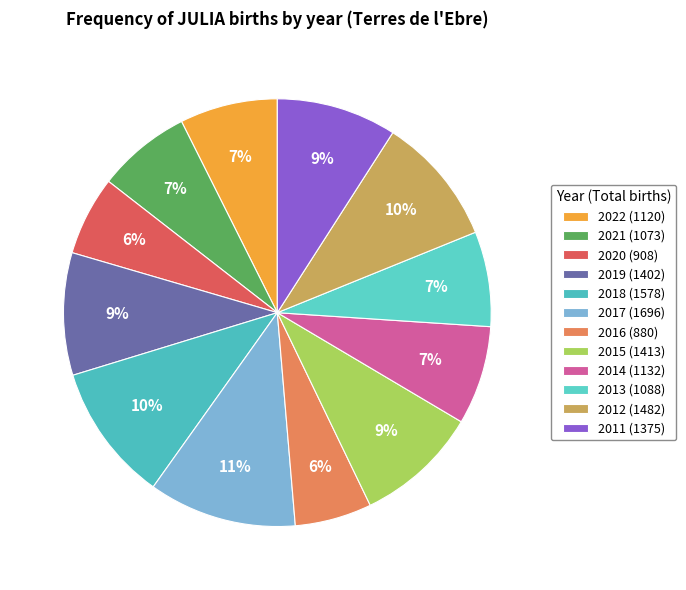

How many segments does this pie chart have?

12